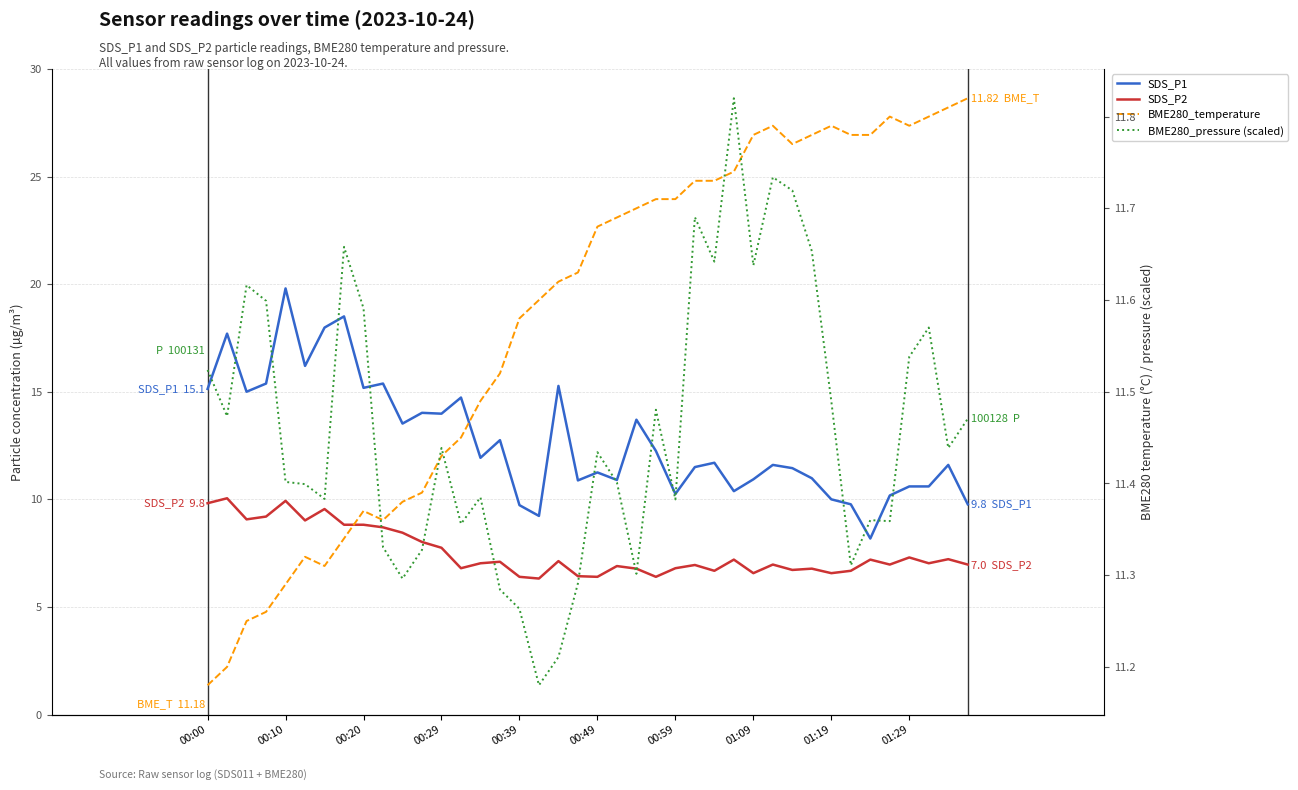

Which category has the lowest value across all series?

17